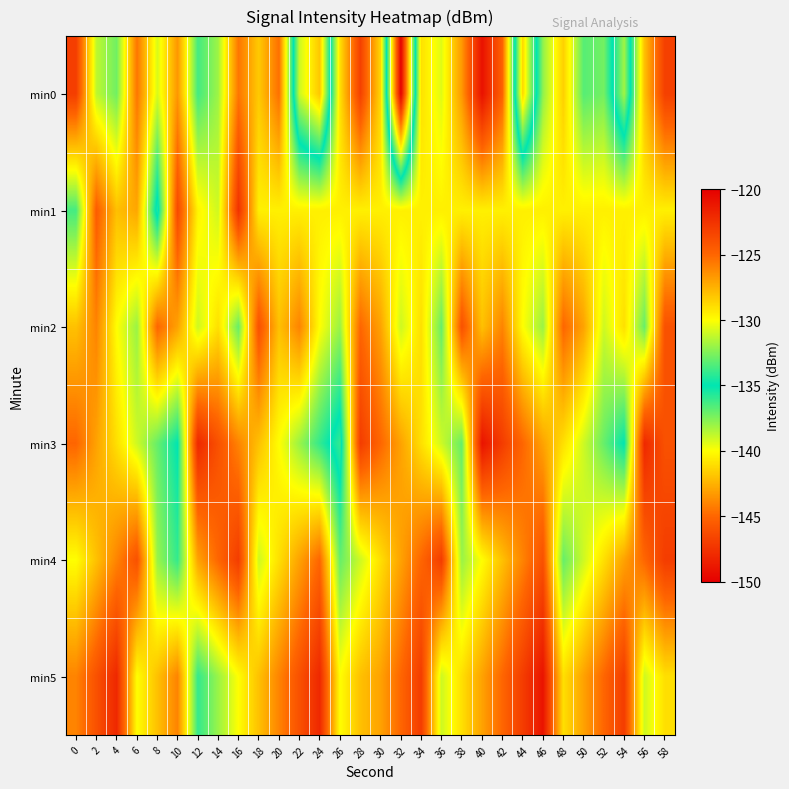

What is the maximum value shown in the chart?

-120.9